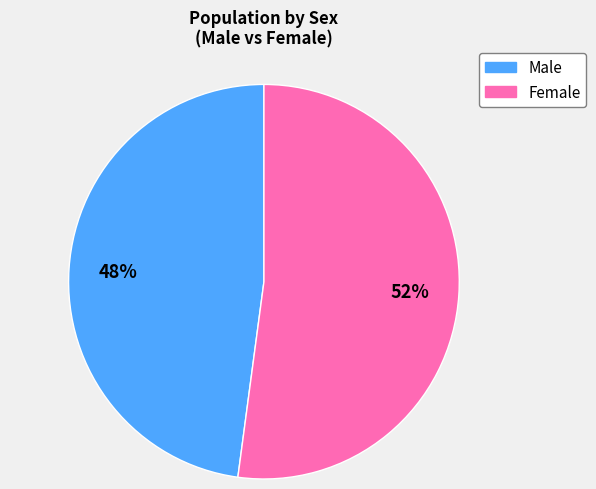

How many slices are in this pie chart?

2